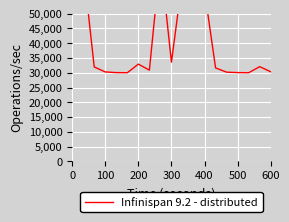

What value does the data have at 11?

61611.5